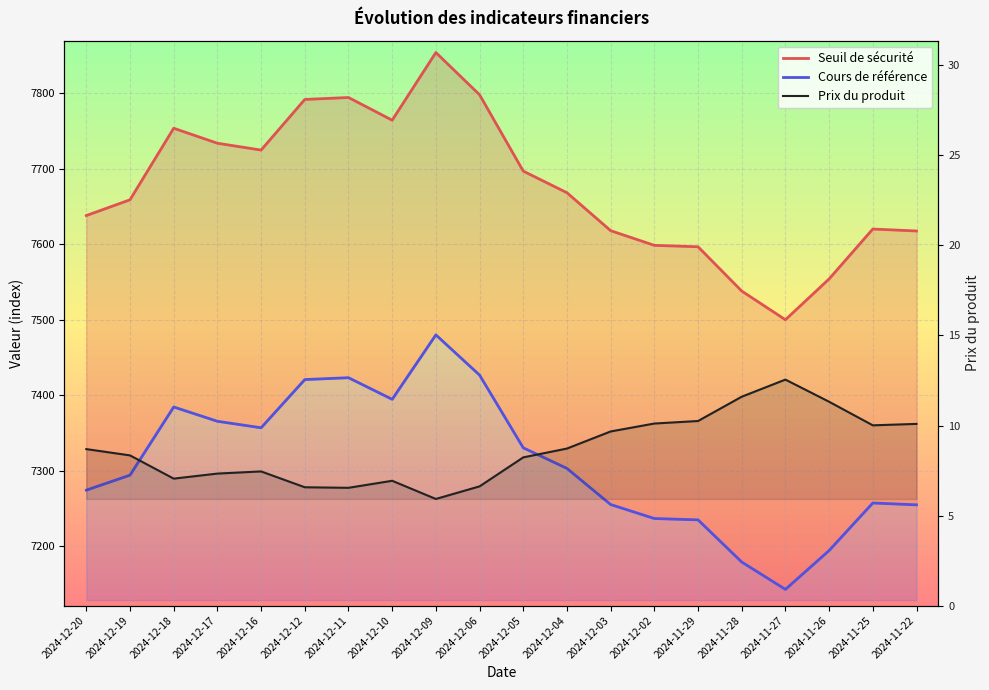

At which label does Seuil de sécurité reach its minimum?

2024-11-27